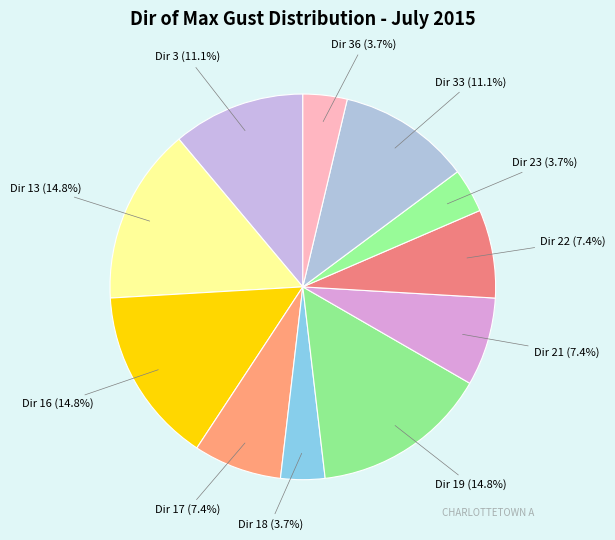

How many segments does this pie chart have?

11